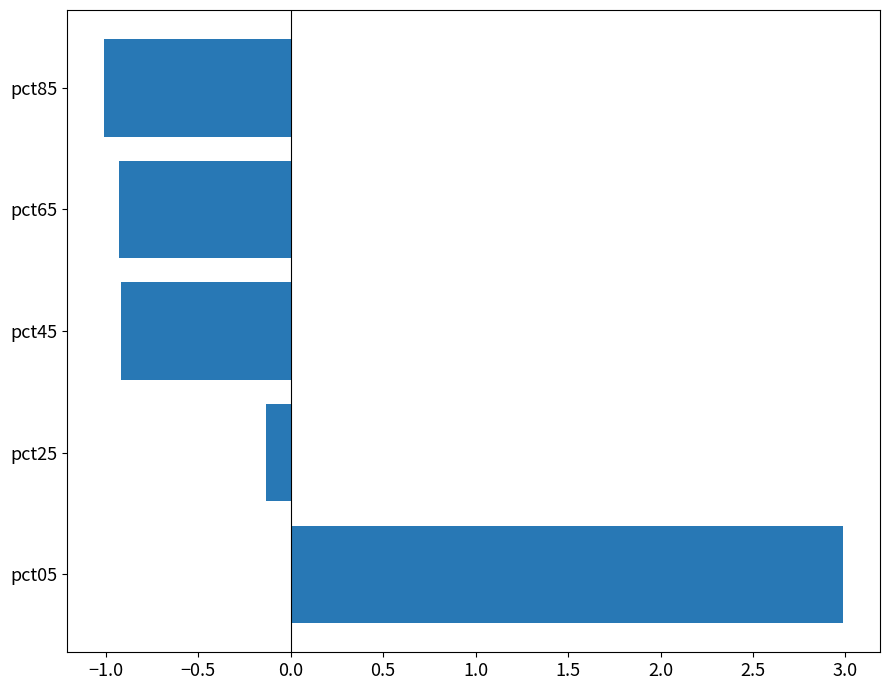

The value at pct65 is -0.6. True or false?

False